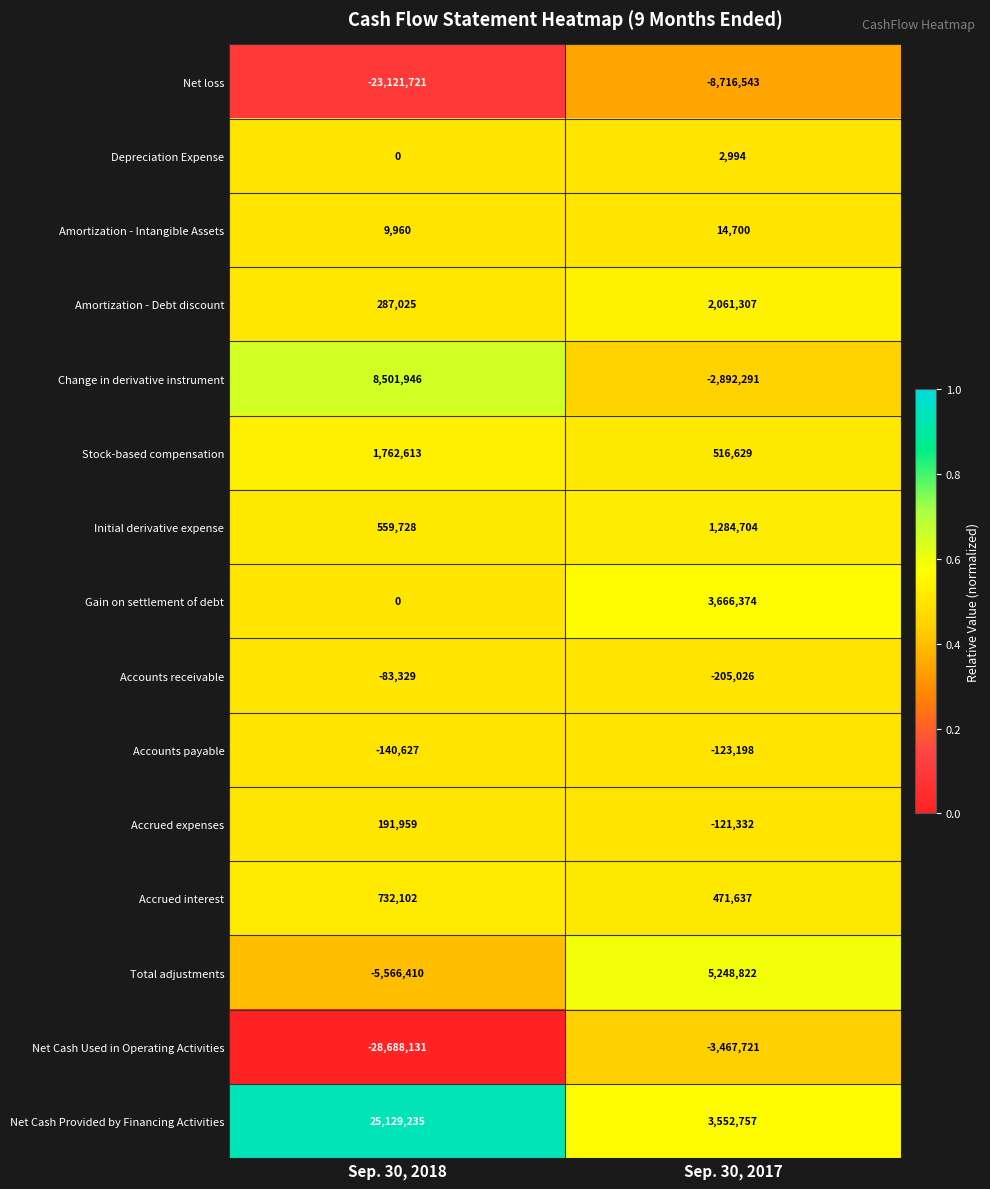

List the series in order of their peak value, lowest first.

Net loss, Net Cash Used in Operating Activities, Accounts payable, Accounts receivable, Depreciation Expense, Amortization - Intangible Assets, Accrued expenses, Accrued interest, Initial derivative expense, Stock-based compensation, Amortization - Debt discount, Gain on settlement of debt, Total adjustments, Change in derivative instrument, Net Cash Provided by Financing Activities